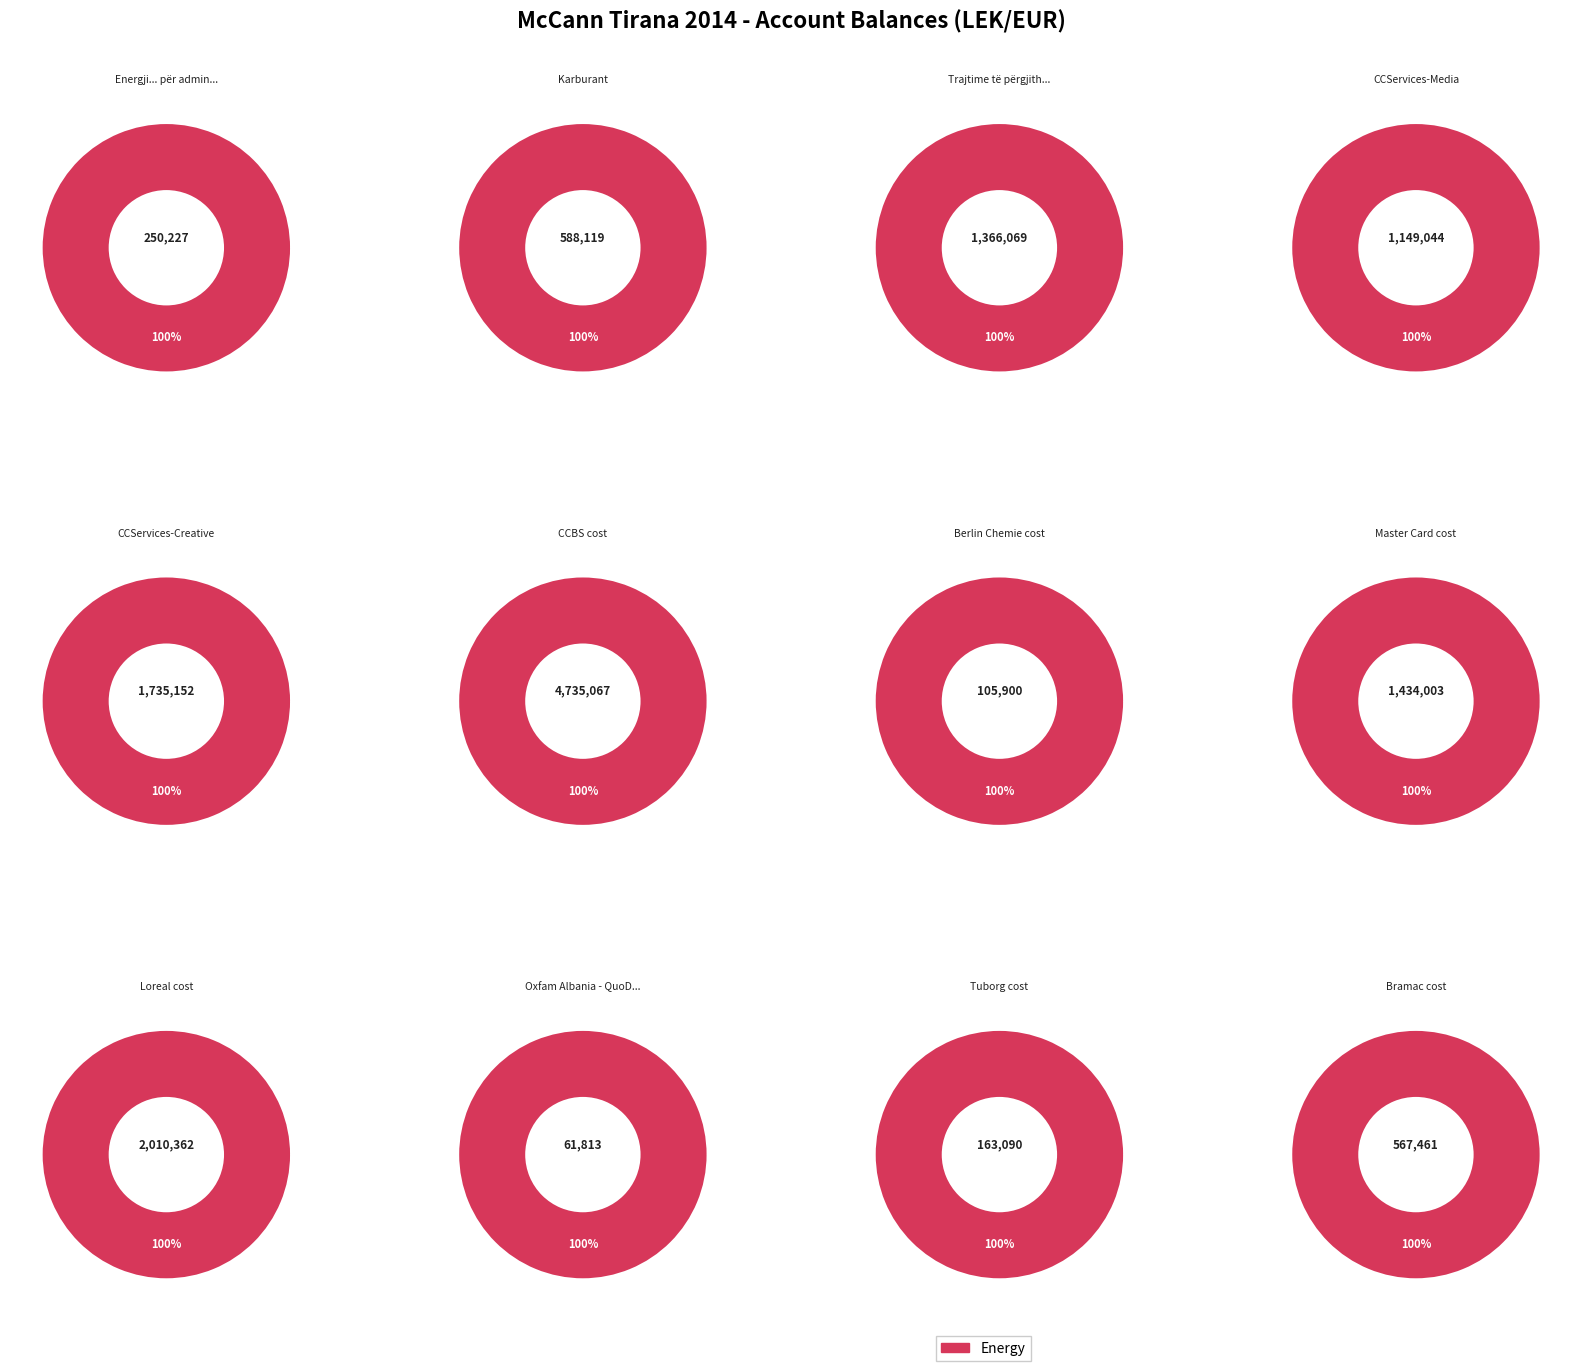

What percentage is NOT represented by Oxfam Albania - QuoDev cost?

99.6%